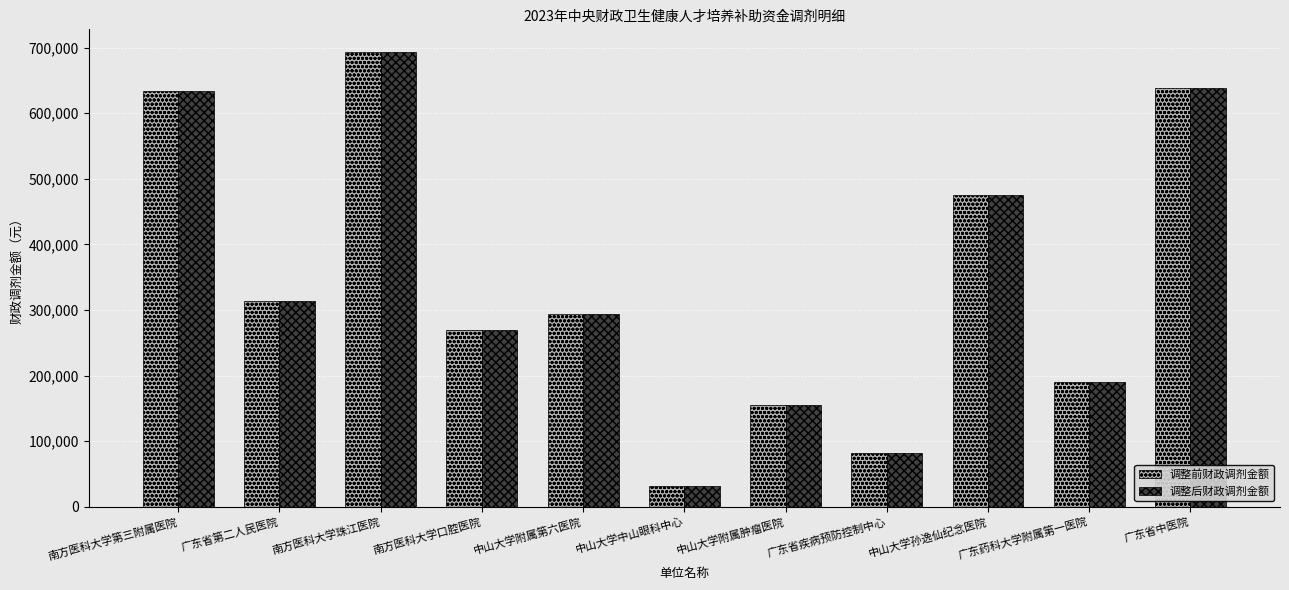

Reading right to left, what are all the values shown in this chart?

调整前财政调剂金额: 广东省中医院=639000	广东药科大学附属第一医院=190500	中山大学孙逸仙纪念医院=475500	广东省疾病预防控制中心=82500	中山大学附属肿瘤医院=155000	中山大学中山眼科中心=30900	中山大学附属第六医院=294000	南方医科大学口腔医院=270000	南方医科大学珠江医院=693300	广东省第二人民医院=313500	南方医科大学第三附属医院=633500
调整后财政调剂金额: 广东省中医院=639000	广东药科大学附属第一医院=190500	中山大学孙逸仙纪念医院=475500	广东省疾病预防控制中心=82500	中山大学附属肿瘤医院=155000	中山大学中山眼科中心=30900	中山大学附属第六医院=294000	南方医科大学口腔医院=270000	南方医科大学珠江医院=693300	广东省第二人民医院=313500	南方医科大学第三附属医院=633500